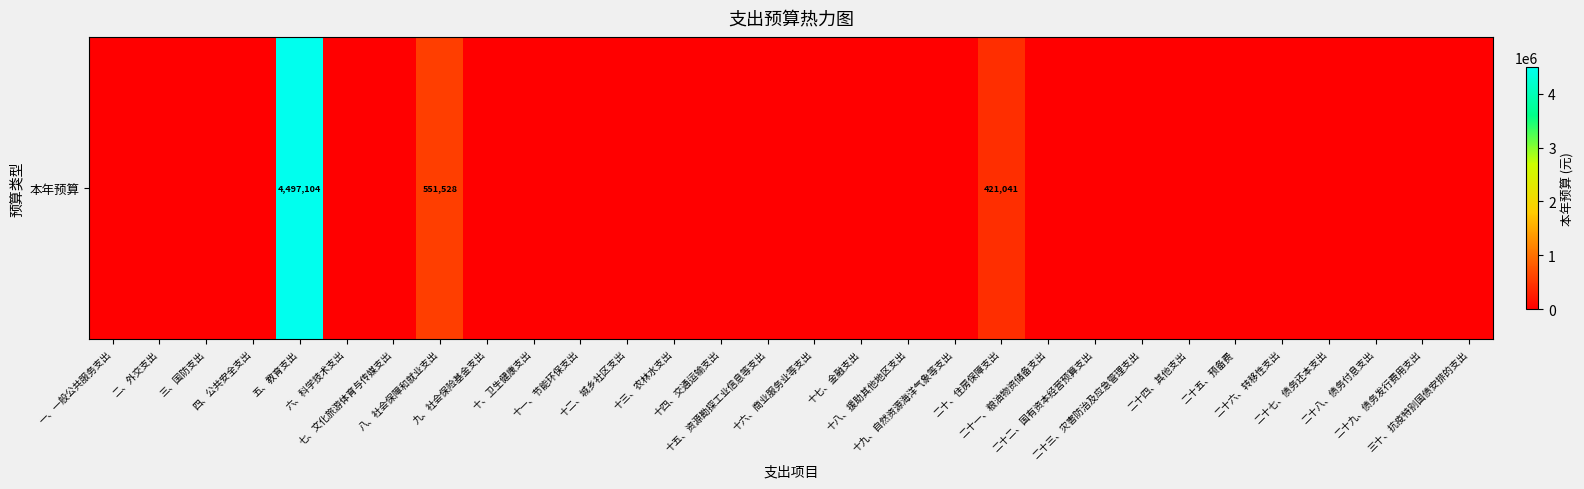

At which label is the value closest to 2248552?

八、社会保障和就业支出